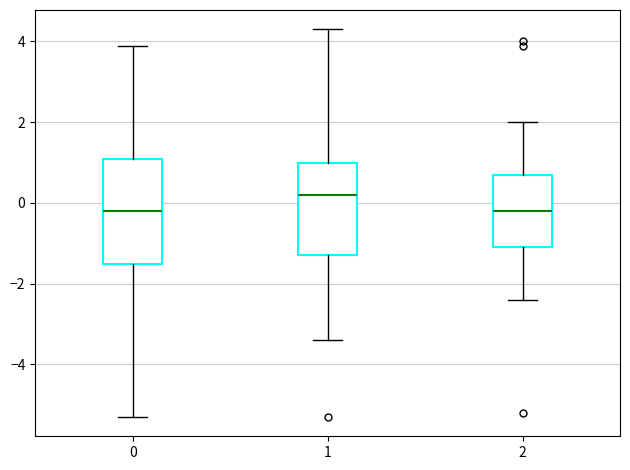

Where is the lower edge of the box at x = 1 on the y-axis? The values are not printed on the chart, so give them approximately, as read against the axis.

-1.2